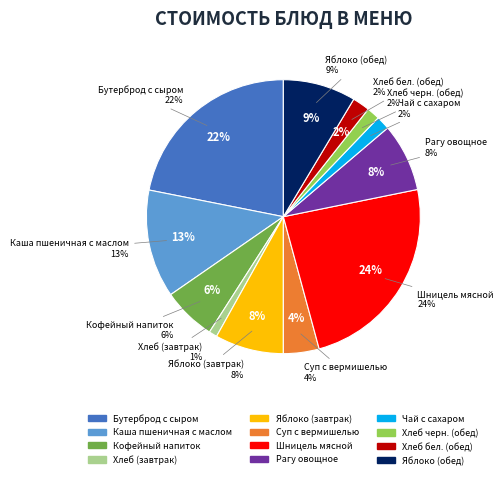

To the nearest percent, what portion does Рагу овощное represent?

8%